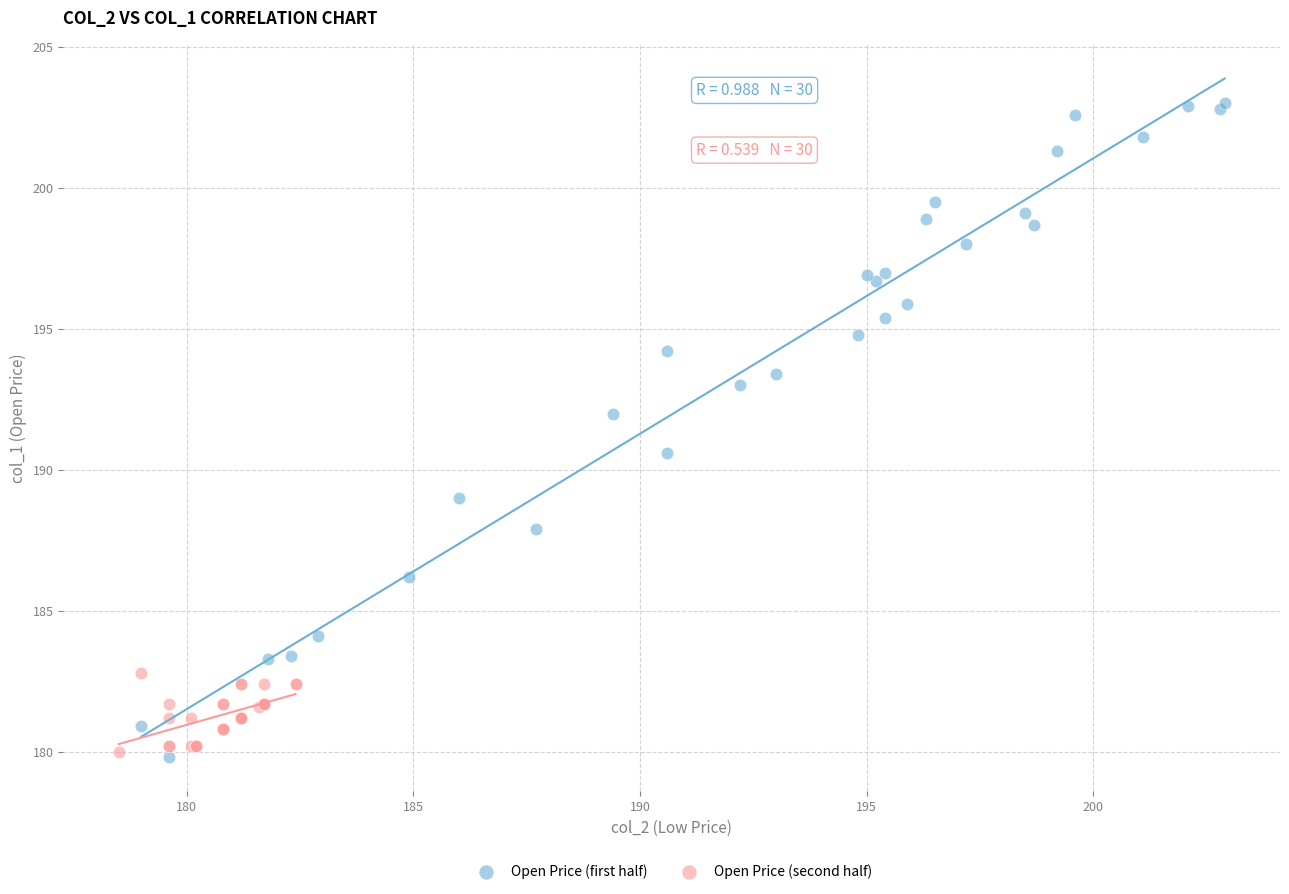

Which series contains the highest Y value?

Open Price (first half)